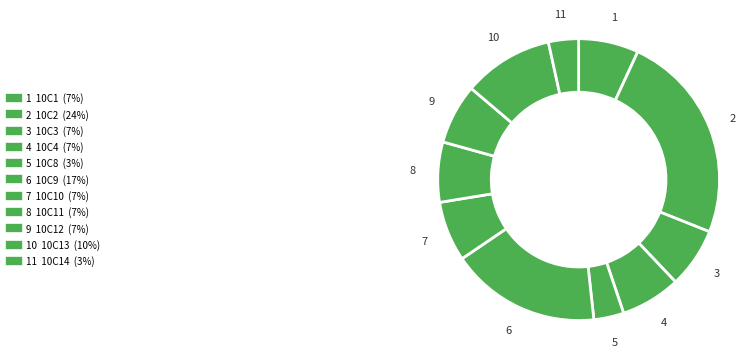

How many segments does this pie chart have?

11